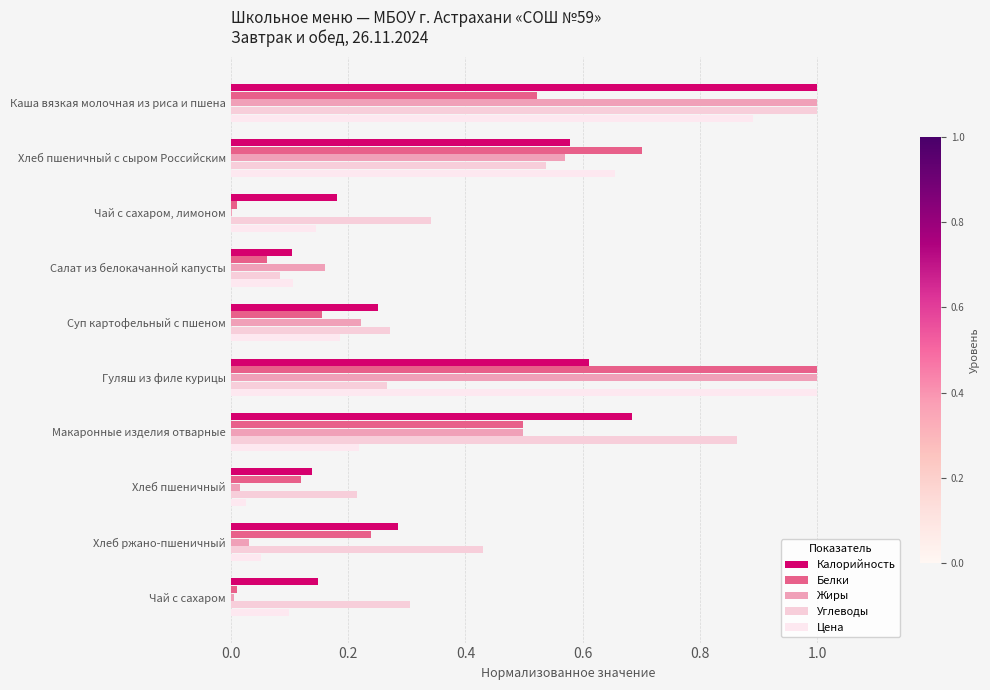

How many data points does each series have?

10